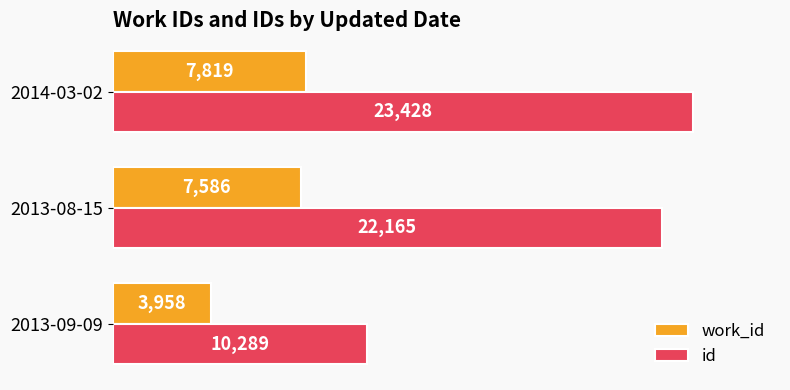

What are all the series names shown in the legend?

work_id, id